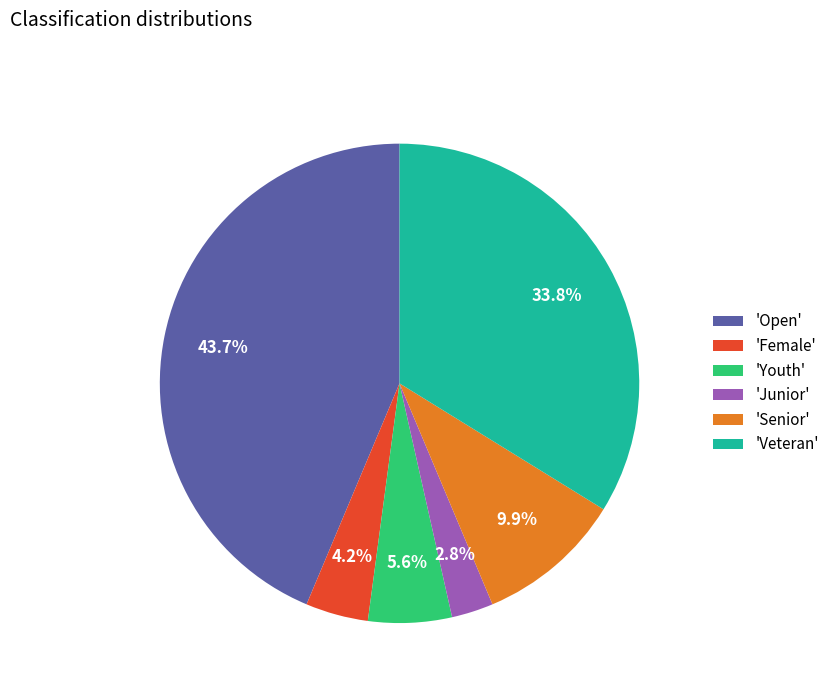

To the nearest percent, what is the average slice percentage?

17%